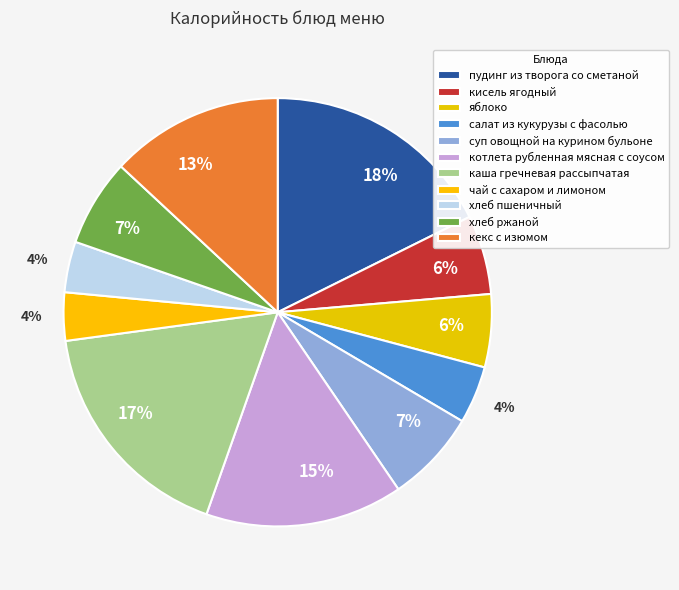

Which category has the biggest portion of the pie?

пудинг из творога со сметаной